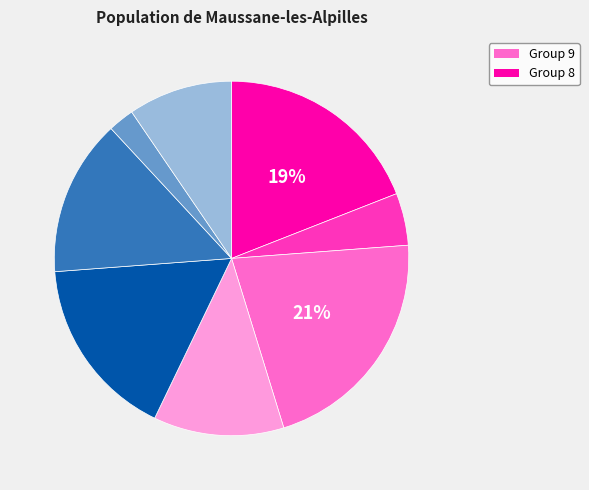

Is there any slice that represents more than half of the pie?

No